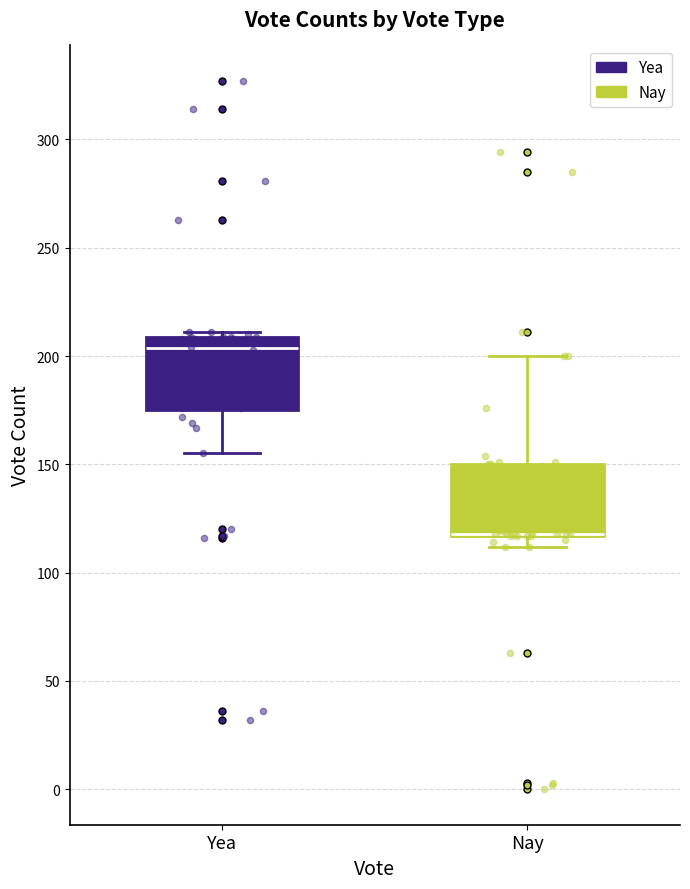

Reading left to right, transcribe this box plot: for each box, give where its median line is, the range the box spans, and where its two whiskers end, as read against the y-axis. The values are not printed on the chart, so give them approximately, as read against the axis.

Yea: median 205, box 175 to 210, whiskers 155 to 210 (just above the box's upper edge)
Nay: median 120 (drawn on the box's lower edge), box 115 to 150, whiskers 110 to 200